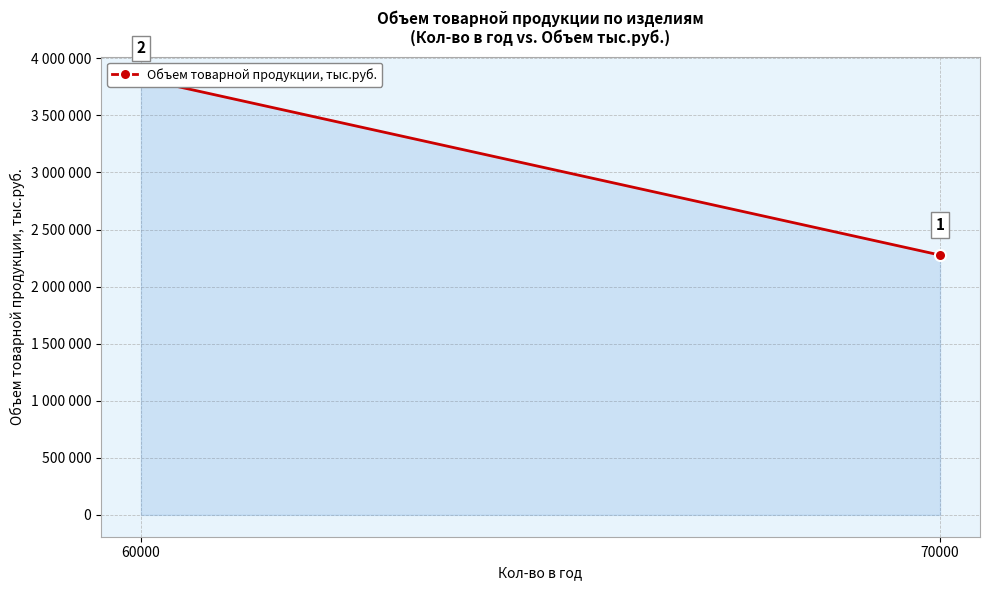

What is the minimum value shown in the chart?

2276400